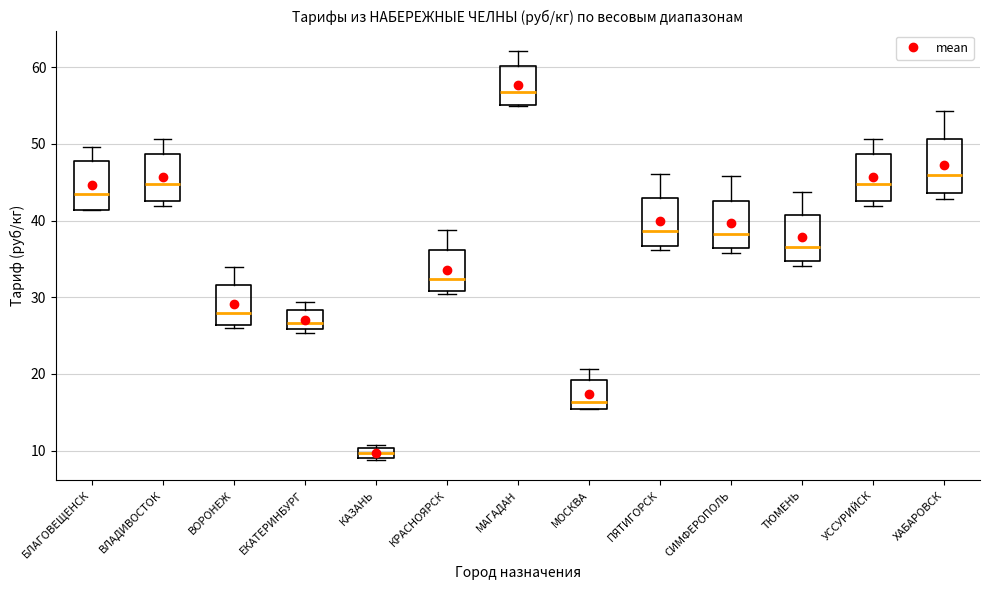

Which box's median line is the lowest?

КАЗАНЬ